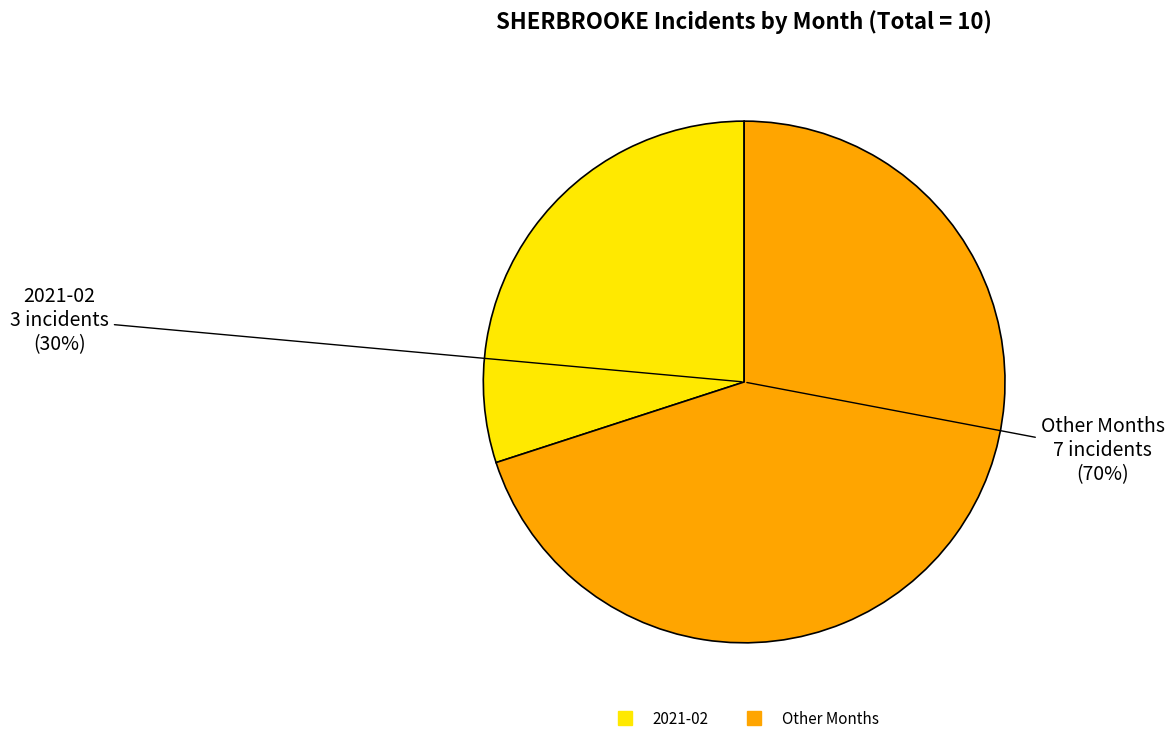

Count the number of slices in the pie.

7